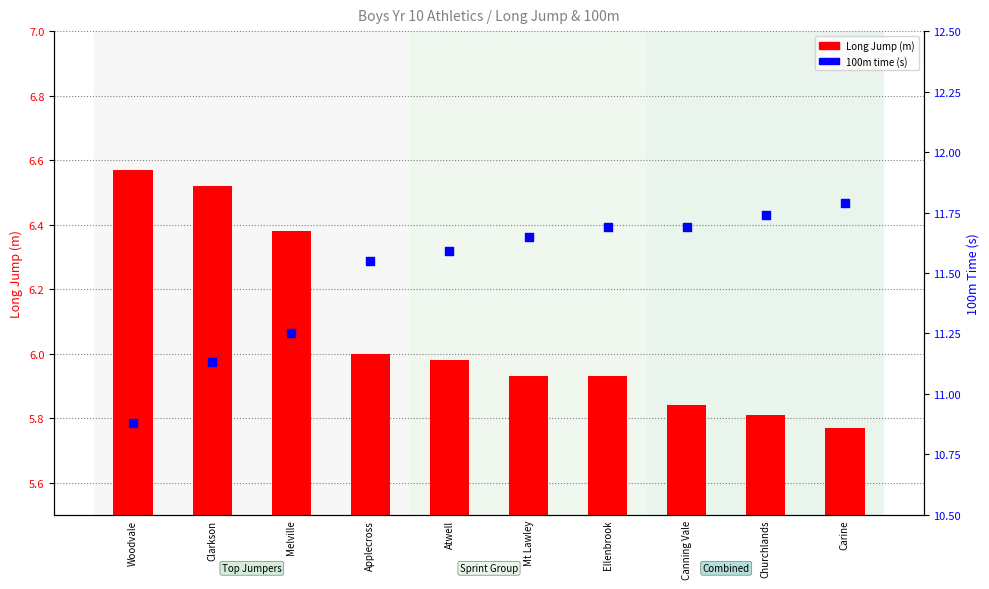

Which series contains the lowest Y value?

Long Jump (m)